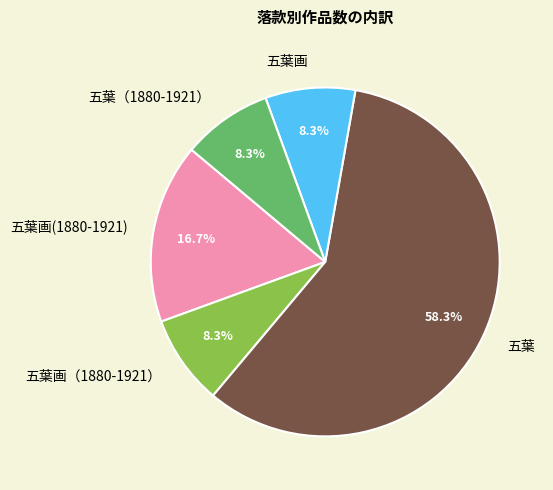

What percentage is the 五葉画(1880-1921) slice, to the nearest percent?

17%